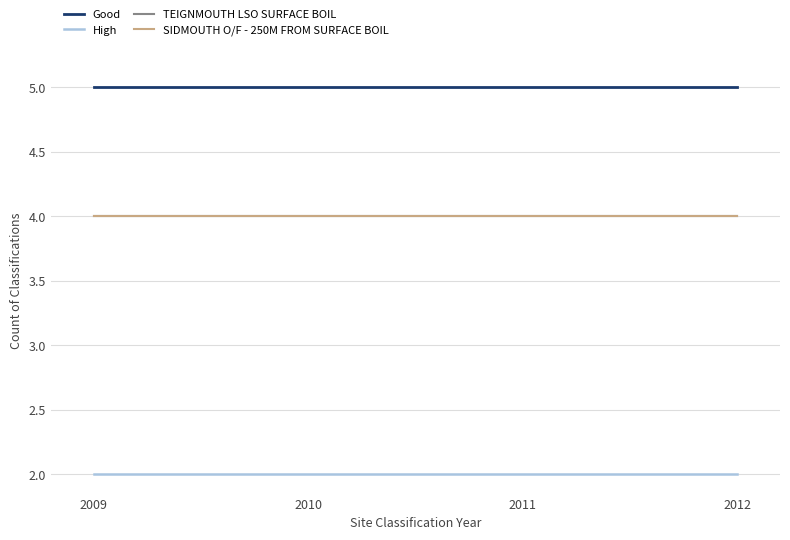

Rank the series at 2009 from lowest to highest value.

High, TEIGNMOUTH LSO SURFACE BOIL, SIDMOUTH O/F - 250M FROM SURFACE BOIL, Good